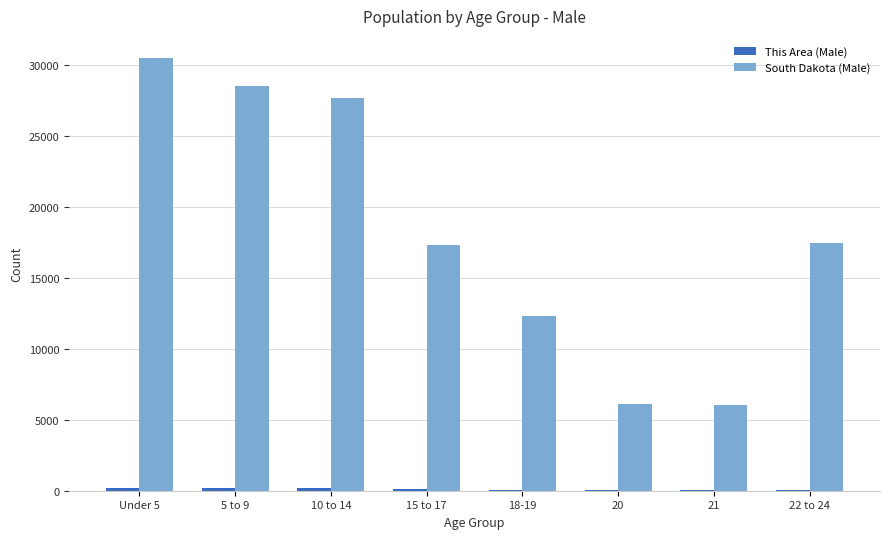

At which category does the chart reach its peak across all series?

Under 5